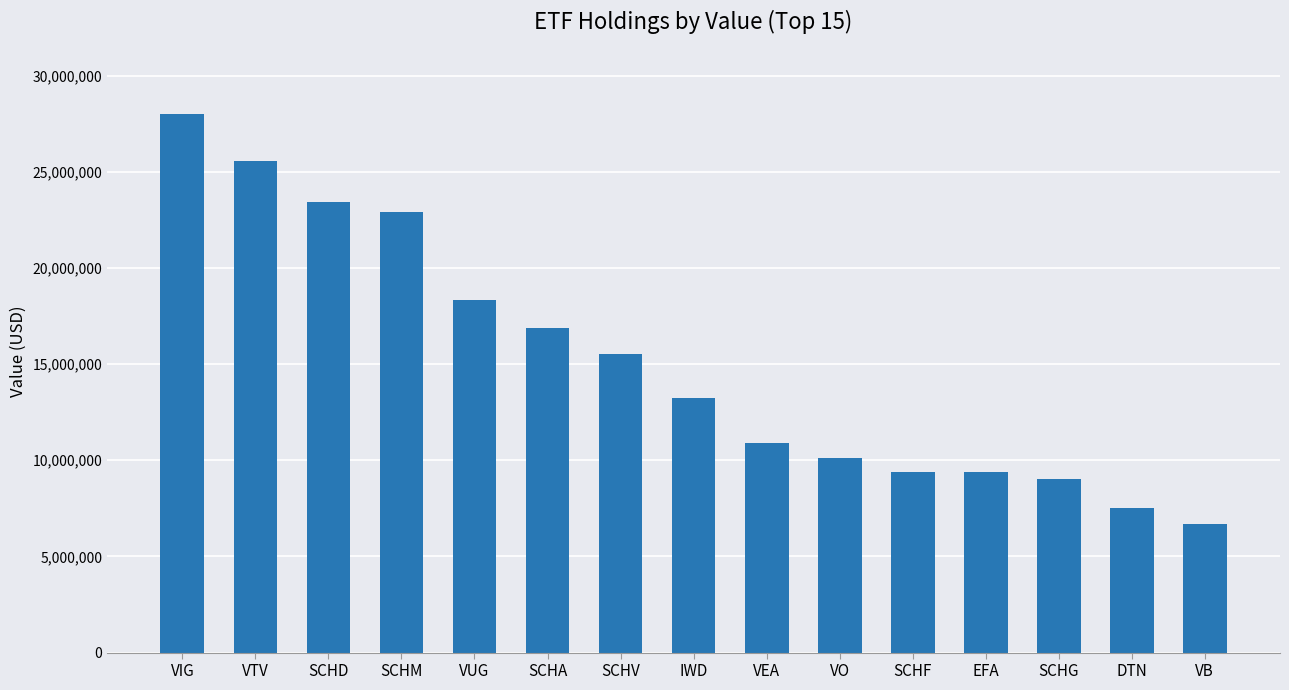

What is the maximum value shown in the chart?

27981919